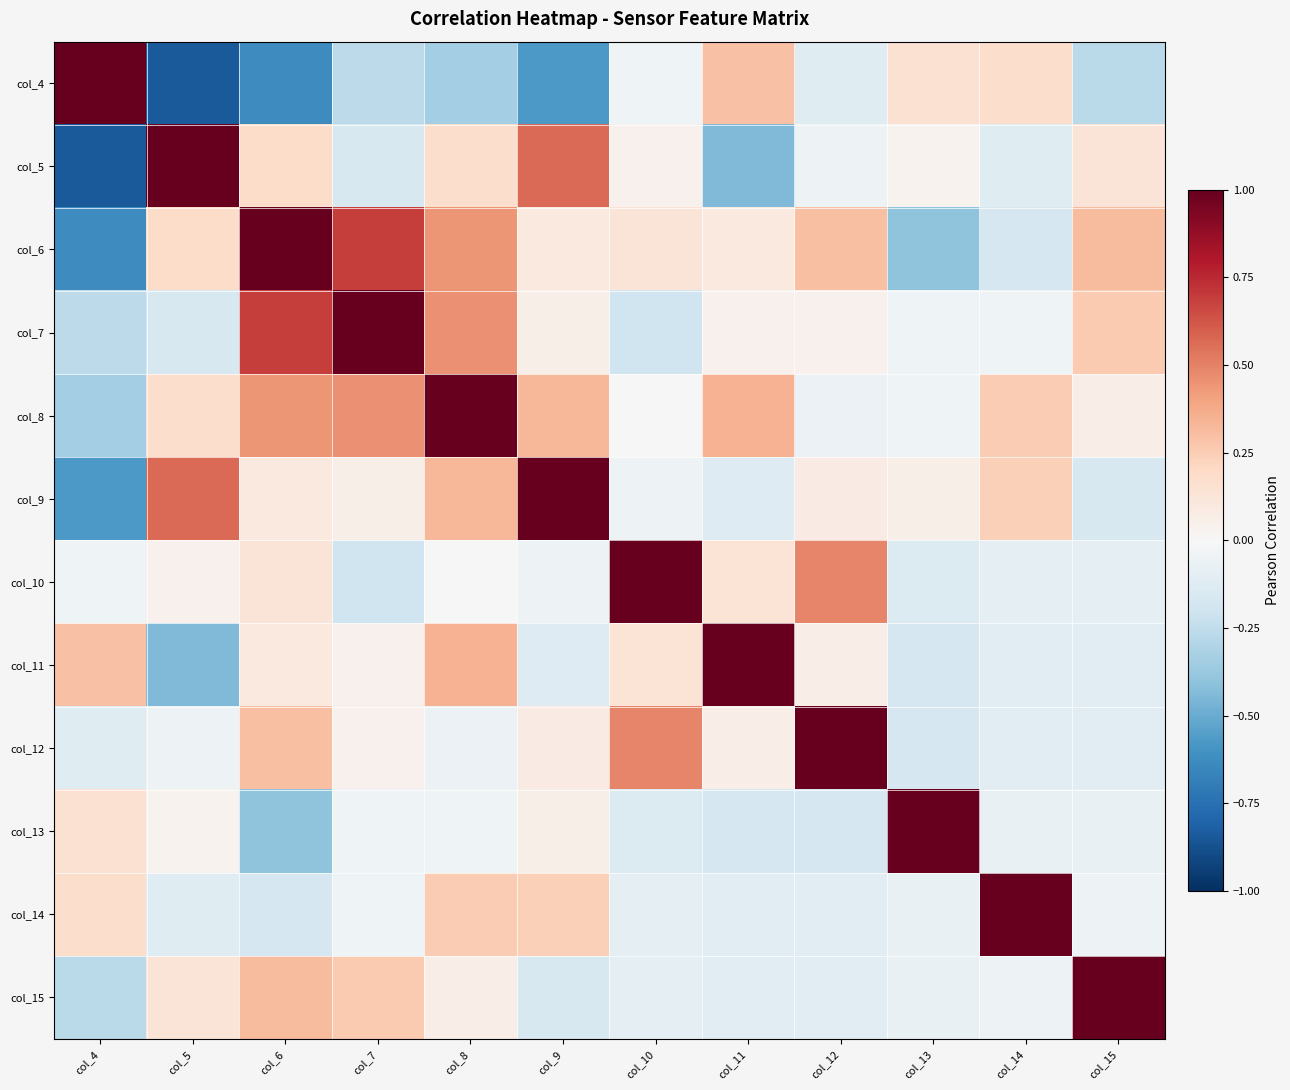

The value of col_12 at col_5 is -0.1. True or false?

False